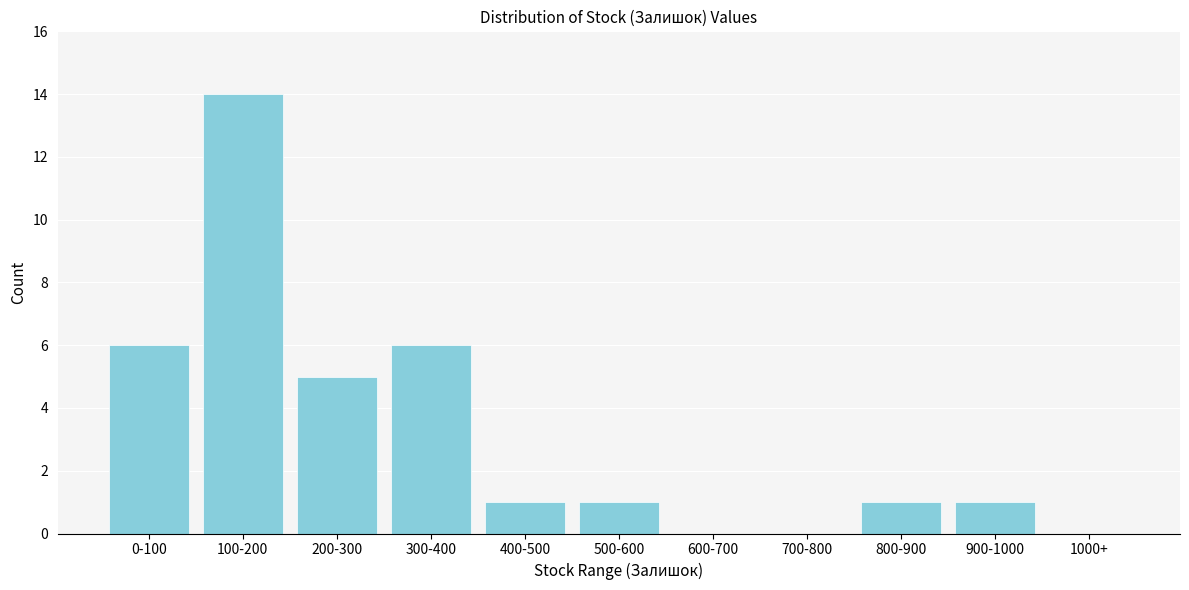

Reading left to right, what are all the values shown in this chart?

0-100=6	100-200=14	200-300=5	300-400=6	400-500=1	500-600=1	600-700=0	700-800=0	800-900=1	900-1000=1	1000+=0